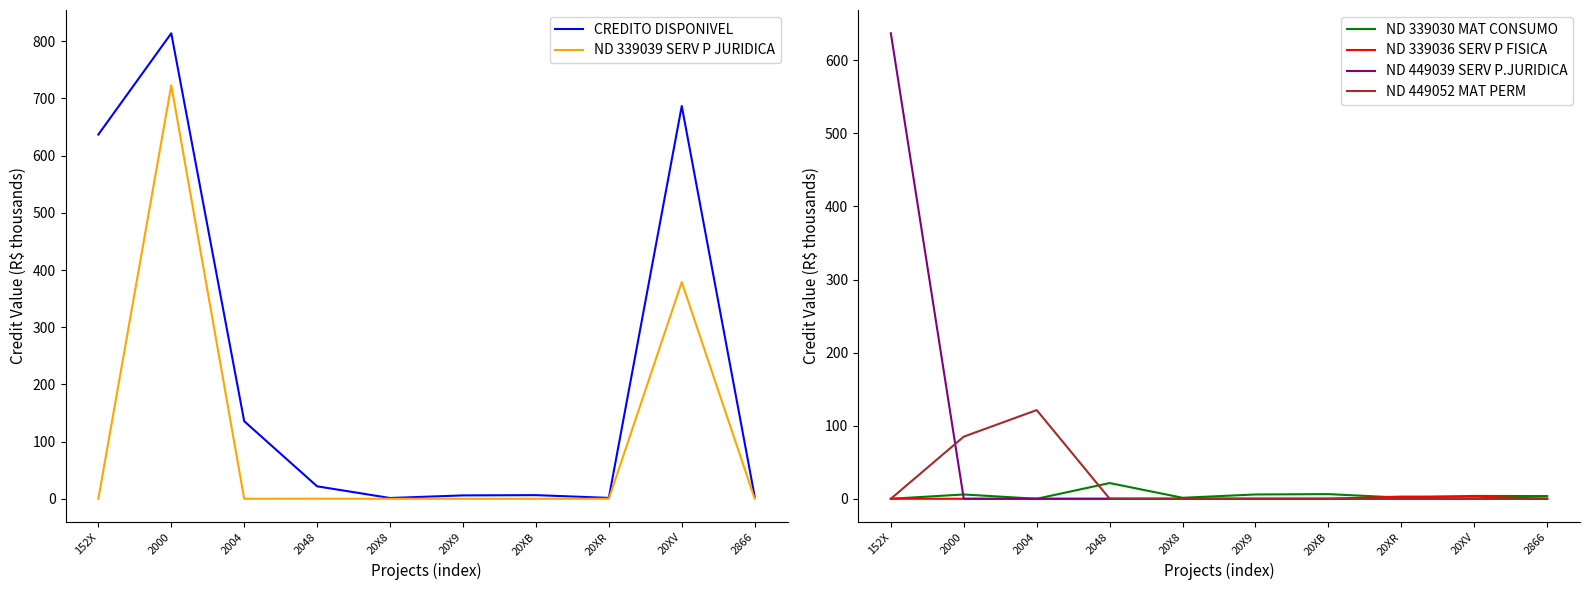

True or false: ND 339030 MAT CONSUMO has more than 1 points higher than both neighbors.

True